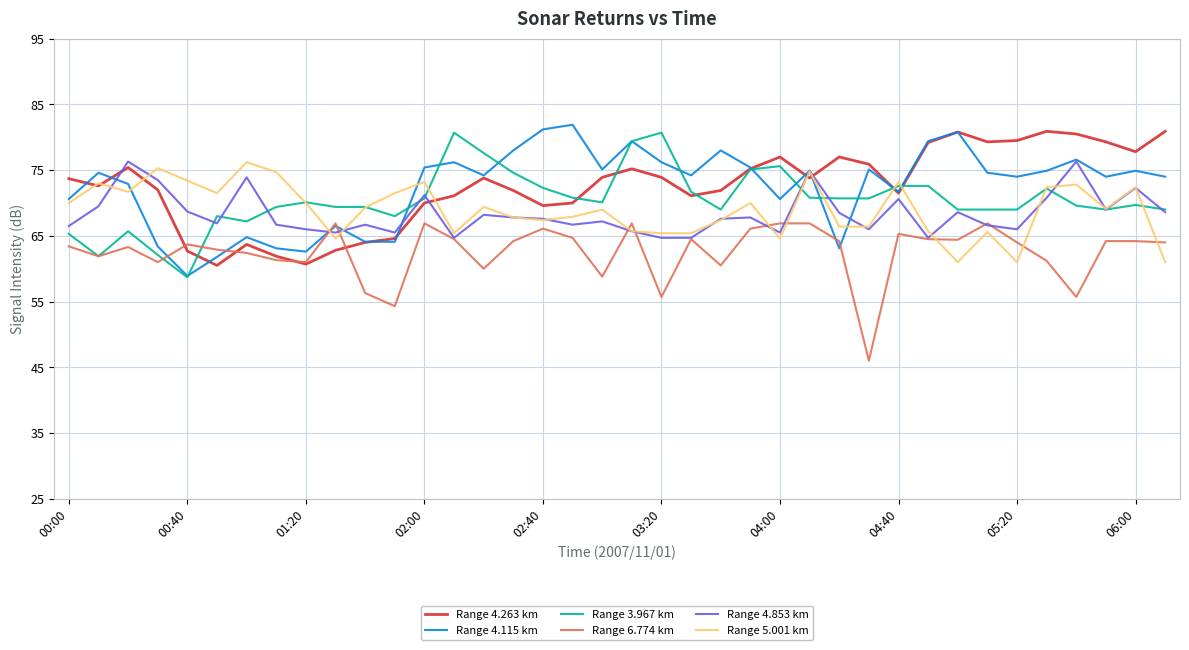

What are all the series names shown in the legend?

Range 4.263 km, Range 4.115 km, Range 3.967 km, Range 6.774 km, Range 4.853 km, Range 5.001 km